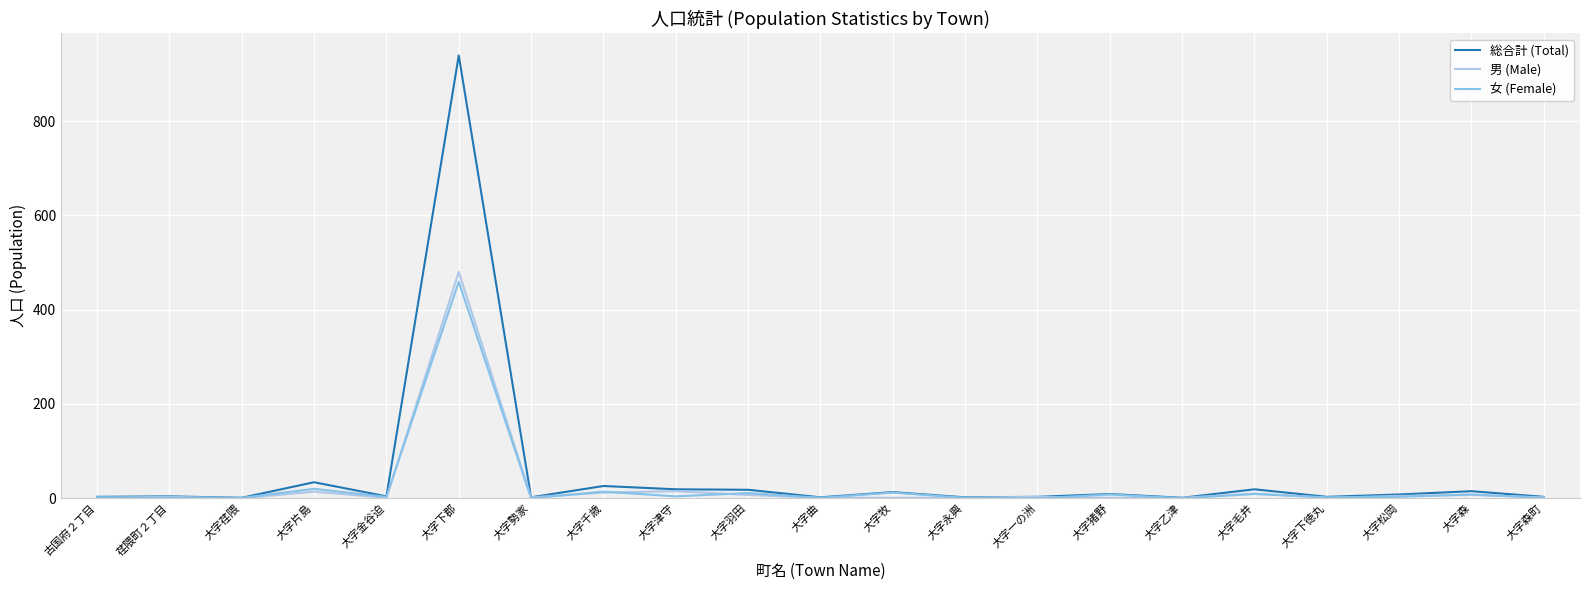

Which series has the largest range (max minus min)?

総合計 (Total)